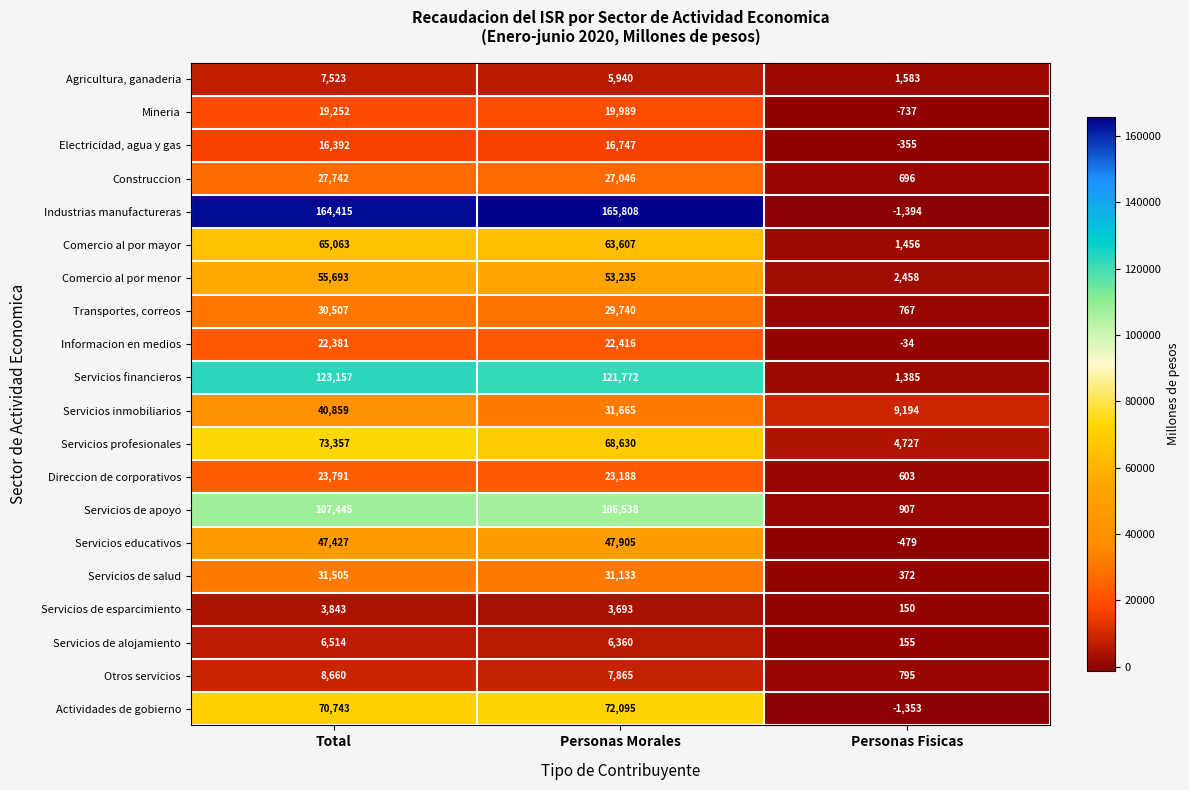

Rank the series by their maximum value, from highest to lowest.

Industrias manufactureras, Servicios financieros, Servicios de apoyo, Servicios profesionales, Actividades de gobierno, Comercio al por mayor, Comercio al por menor, Servicios educativos, Servicios inmobiliarios, Servicios de salud, Transportes, correos, Construccion, Direccion de corporativos, Informacion en medios, Mineria, Electricidad, agua y gas, Otros servicios, Agricultura, ganaderia, Servicios de alojamiento, Servicios de esparcimiento